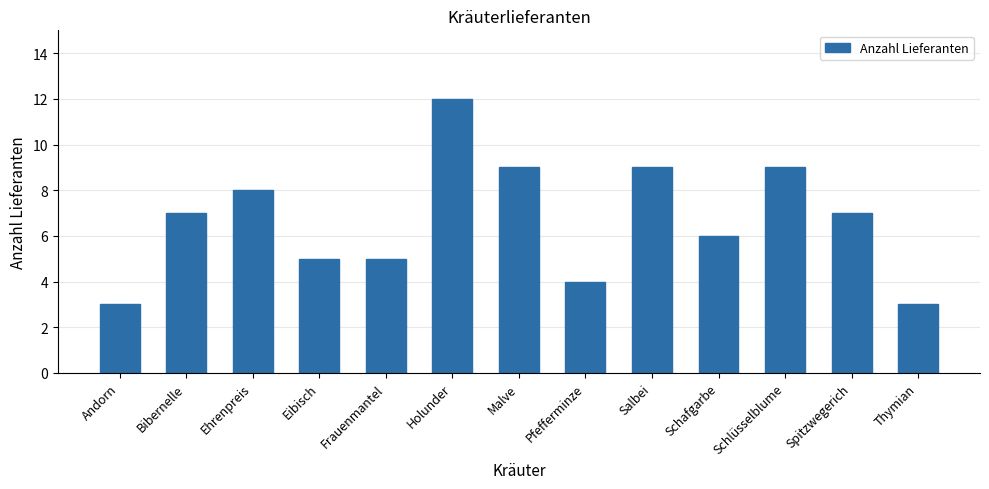

What is the average value?

7